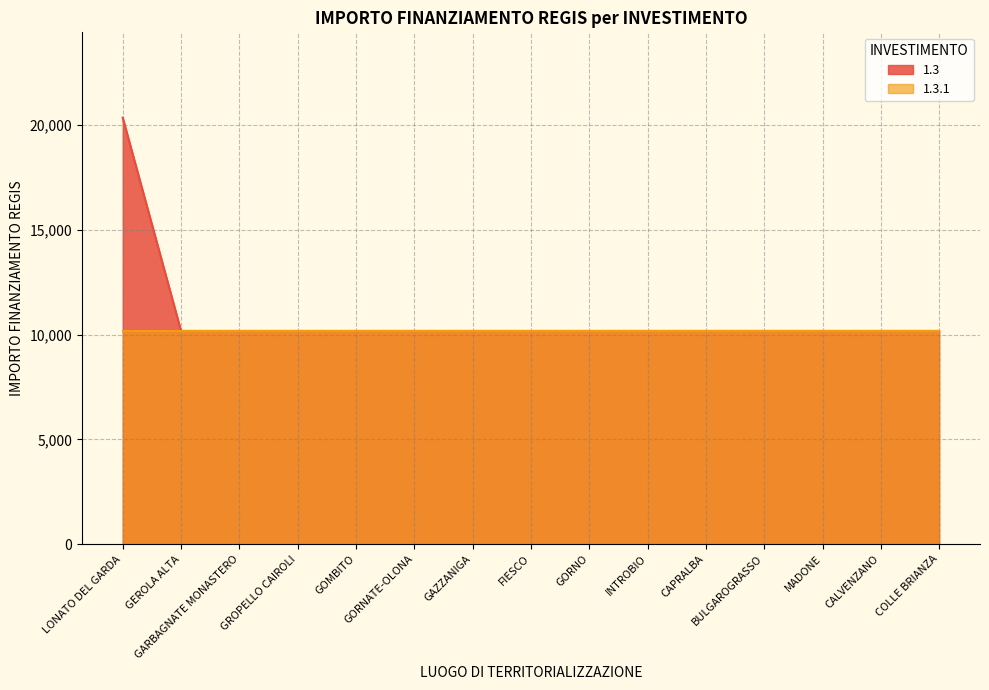

What is the difference between the maximum and minimum values?

10172